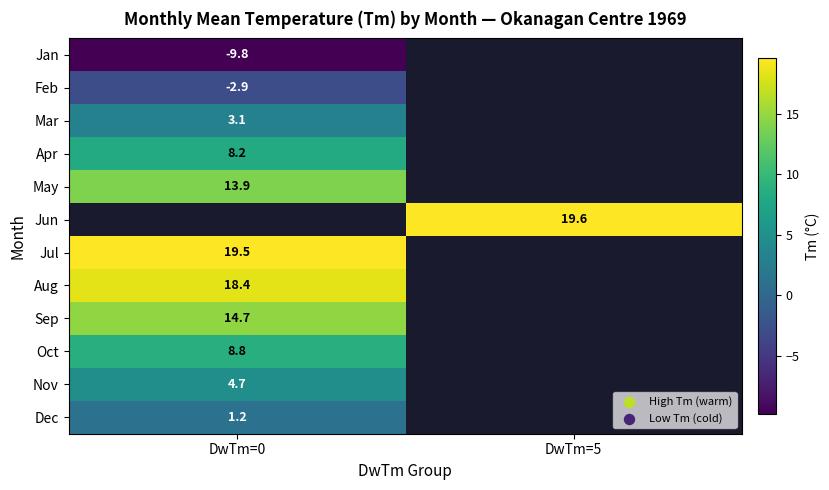

The Nov series shows 1.3 at DwTm=0. True or false?

False